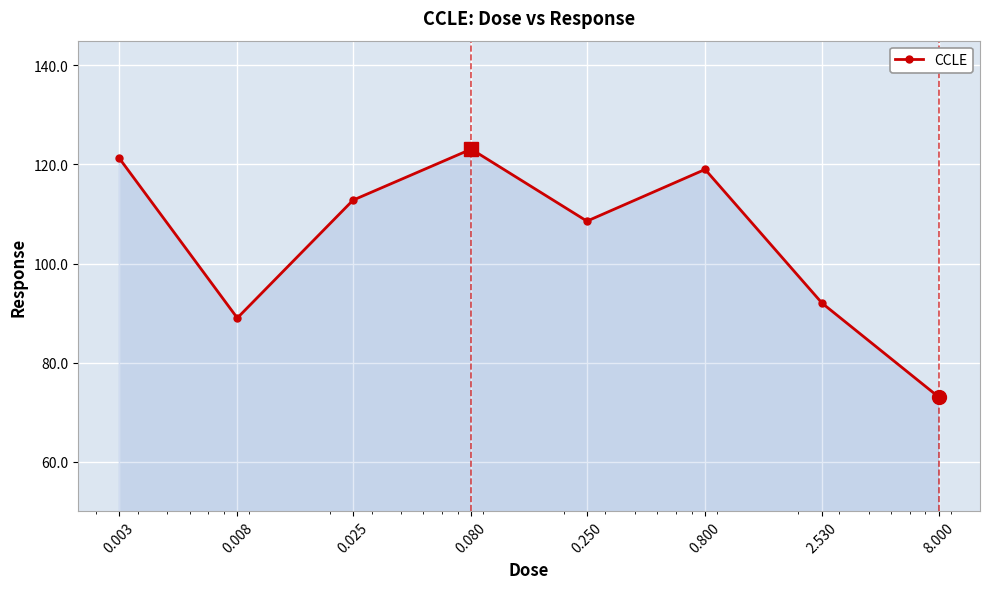

How many data points does each series have?

8